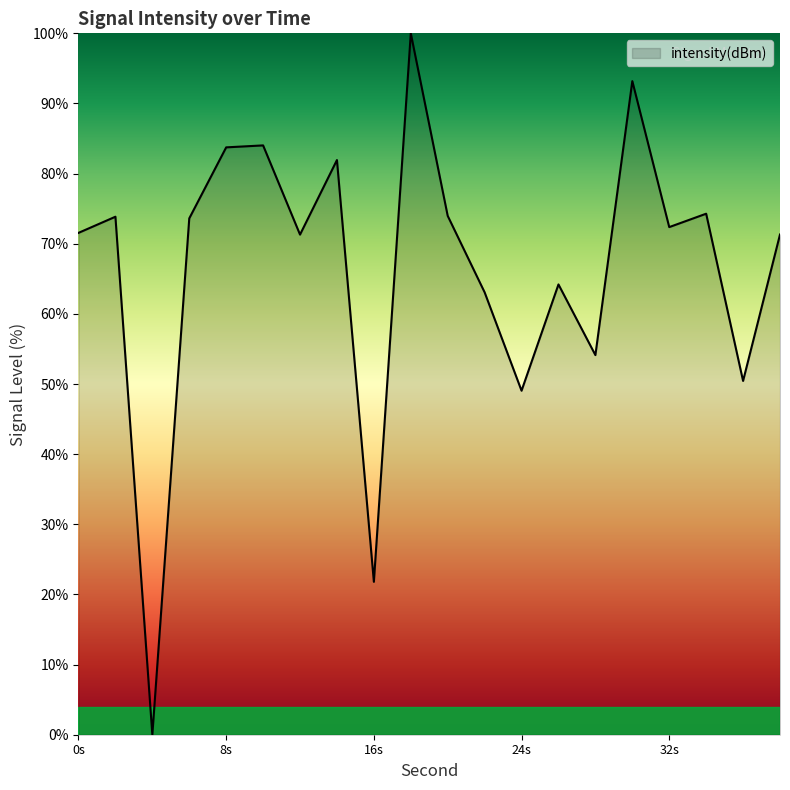

What is the difference between the maximum and minimum values?

100.0